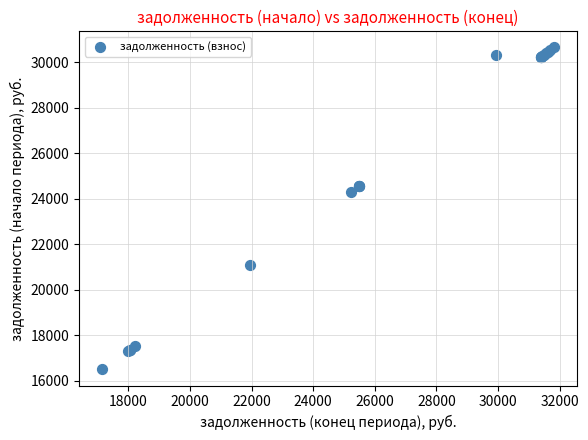

What Y value in the scatter plot is closest to 23578?

24304.6